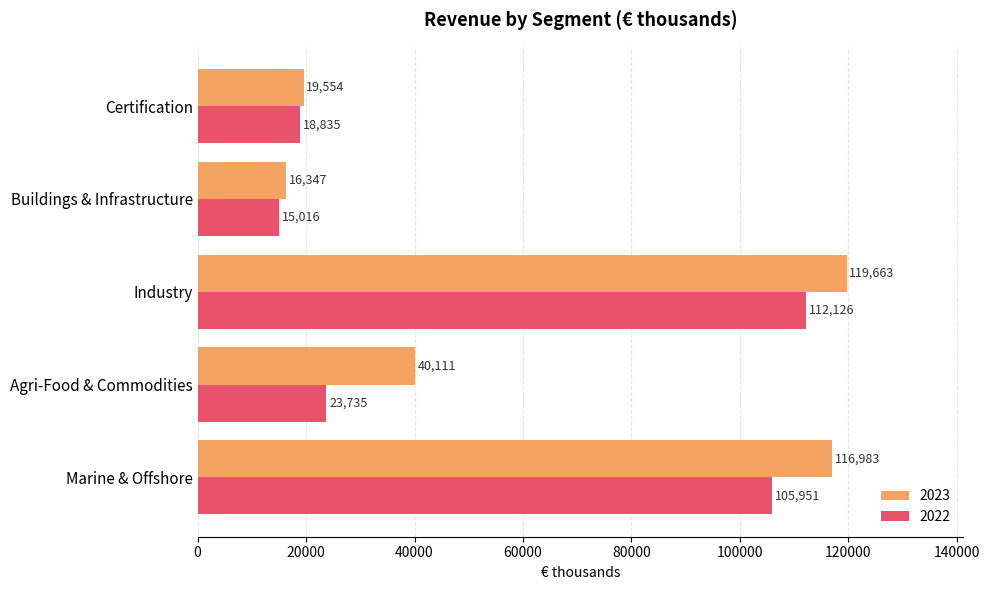

The 2022 series shows 15016 at Buildings & Infrastructure. True or false?

True